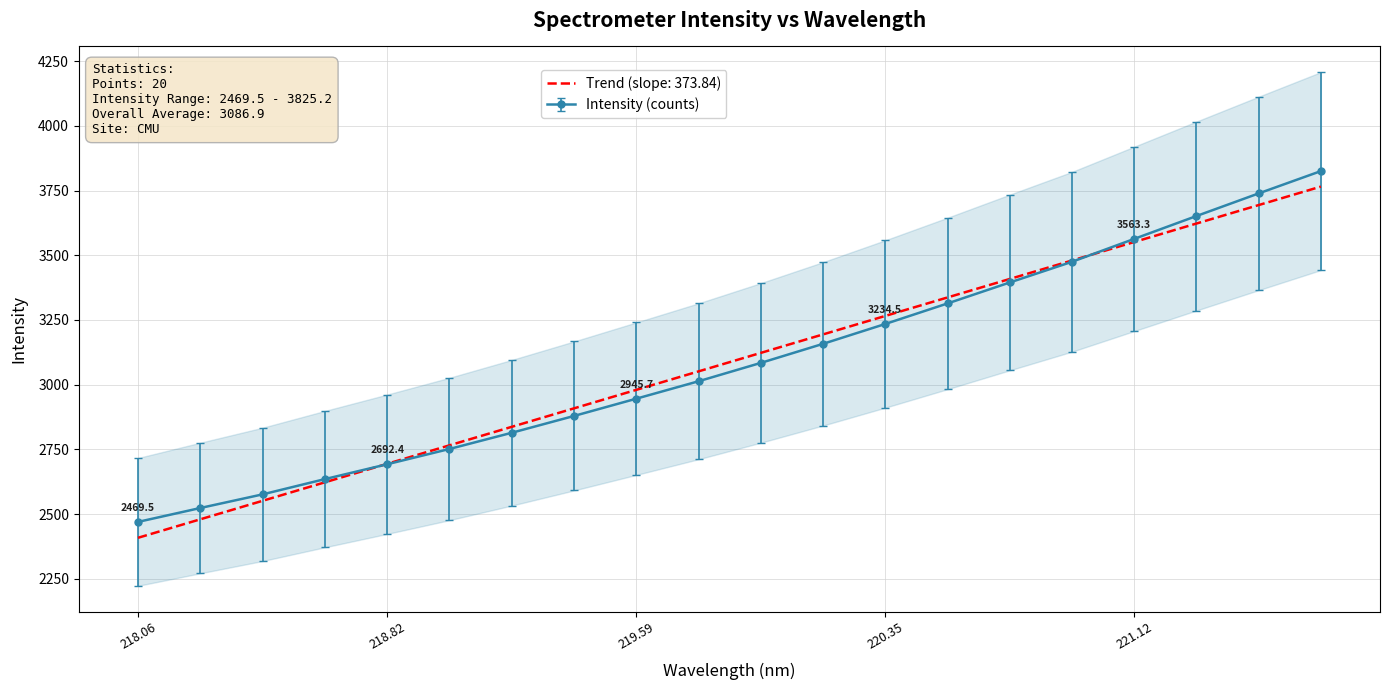

True or false: there are more than 1 points higher than both neighbors.

False